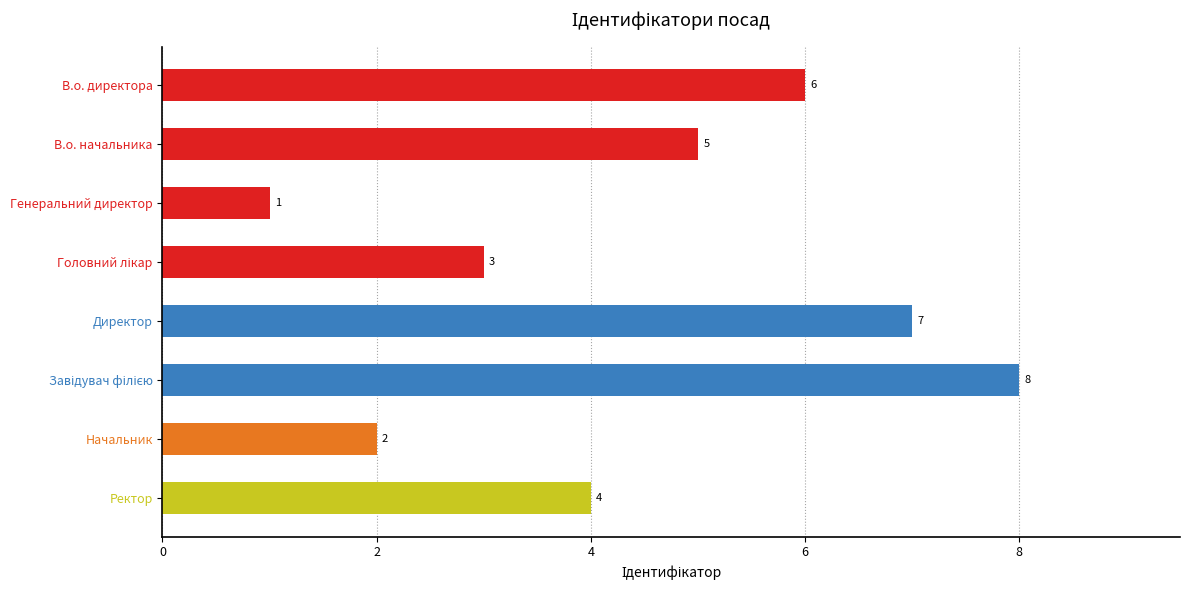

Where is the data nearest to the value 4?

Ректор